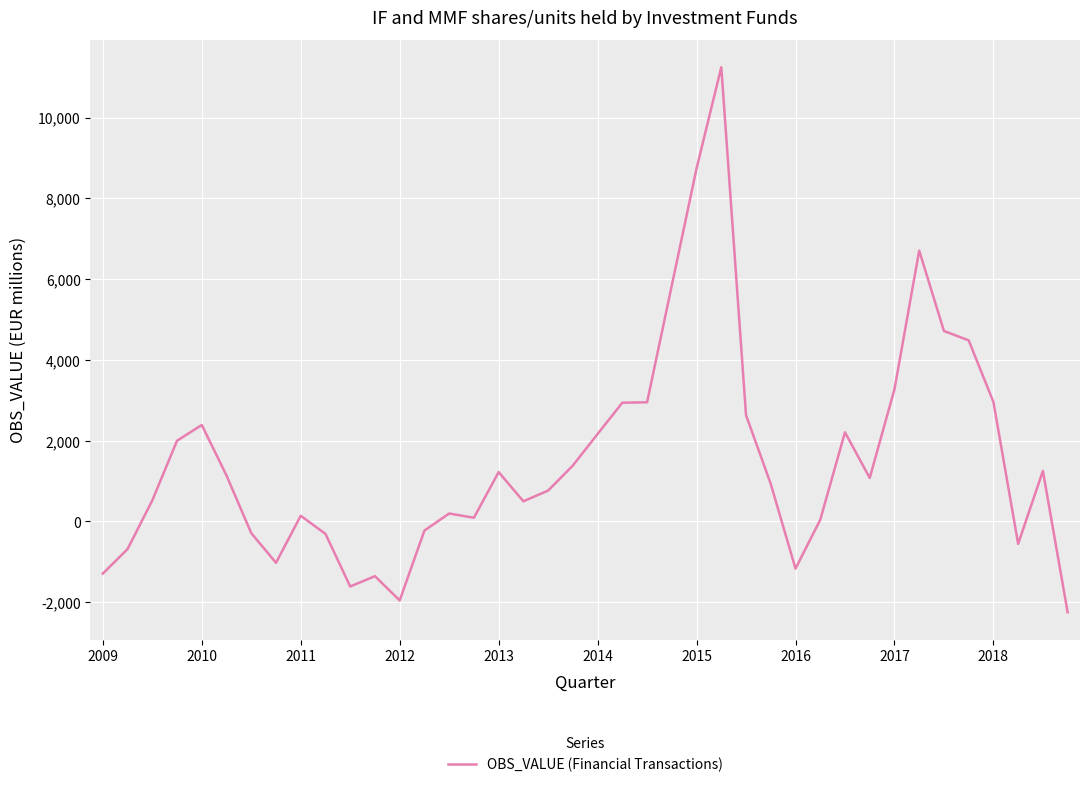

What is the greatest value displayed?

11246